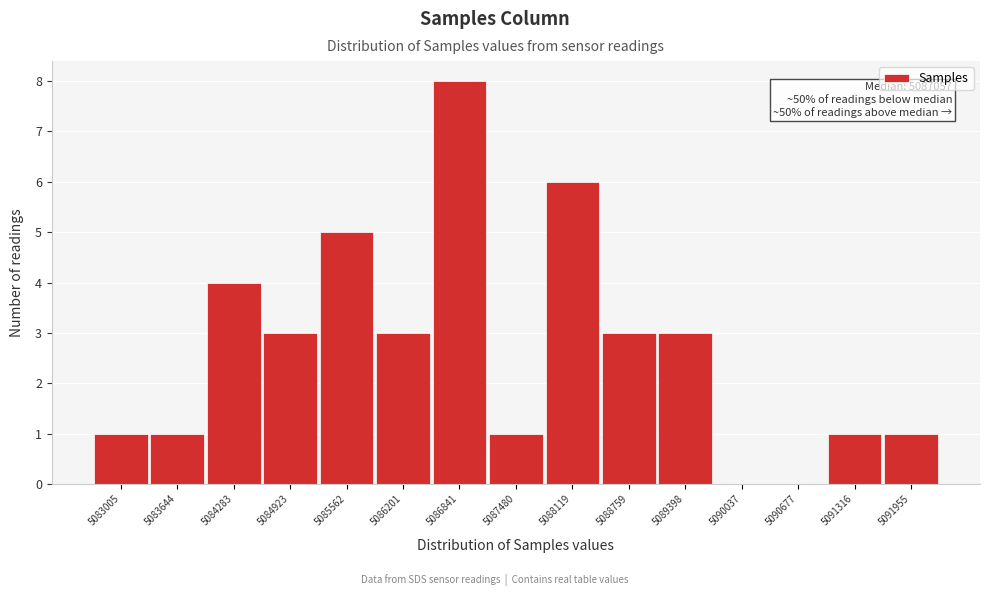

Reading right to left, what are all the values shown in this chart?

5091955=1	5091316=1	5090677=0	5090037=0	5089398=3	5088759=3	5088119=6	5087480=1	5086841=8	5086201=3	5085562=5	5084923=3	5084283=4	5083644=1	5083005=1